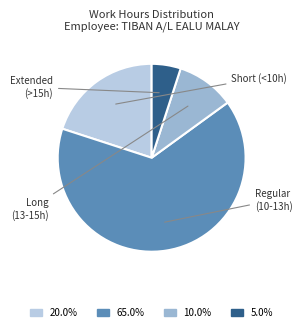

Is there any slice that represents more than half of the pie?

Yes